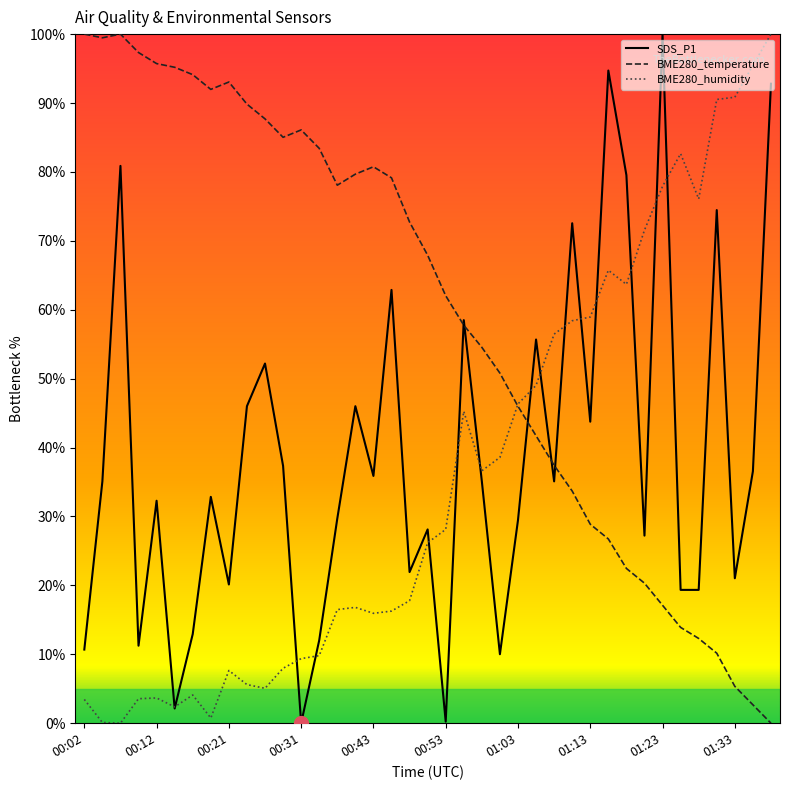

Does the chart have visible grid lines?

No